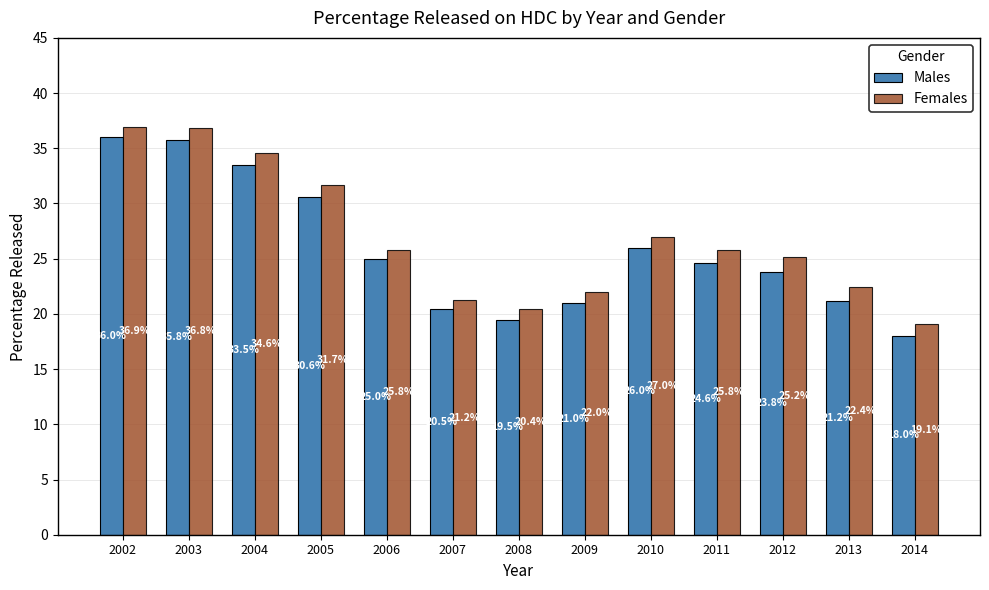

What is the difference between the highest and lowest values at 2012?

1.3